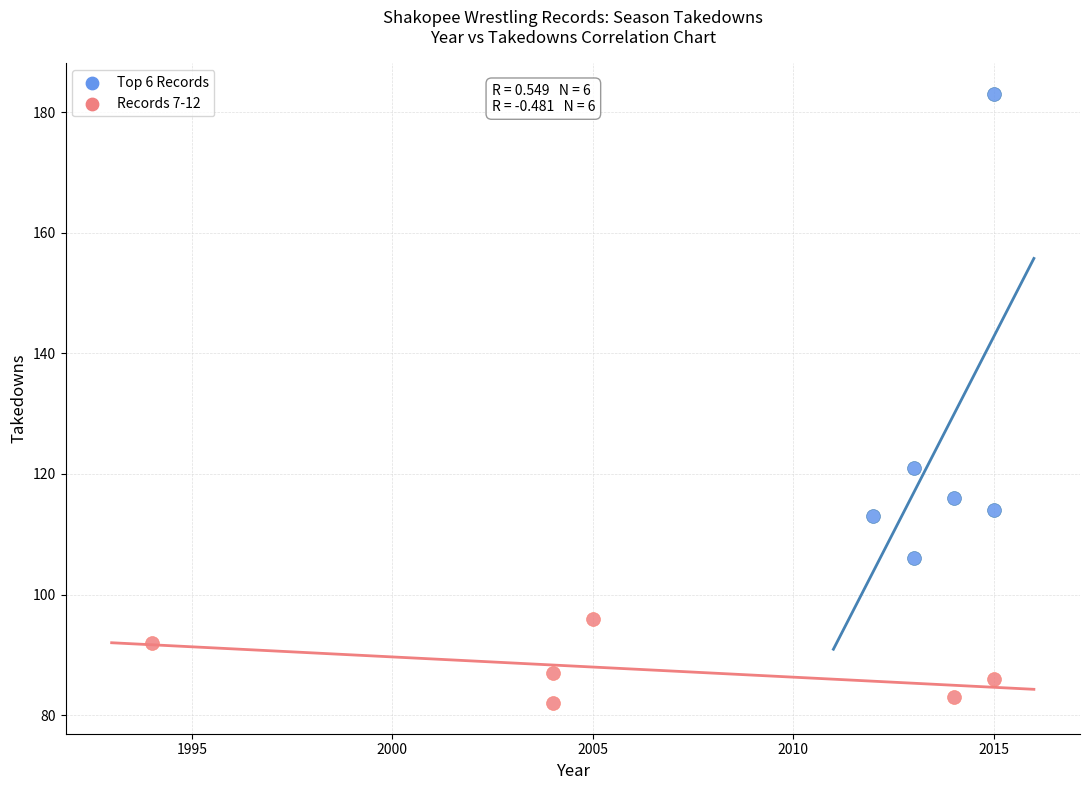

Which series reaches the minimum Y coordinate?

Records 7-12